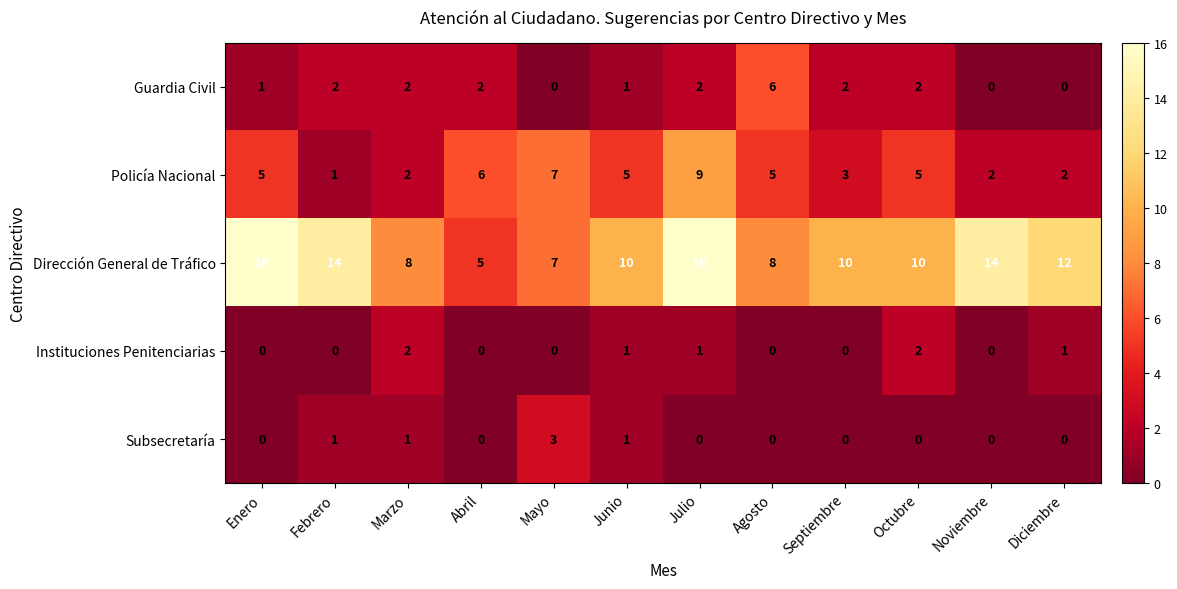

How many Instituciones Penitenciarias values are between 0 and 1?

10